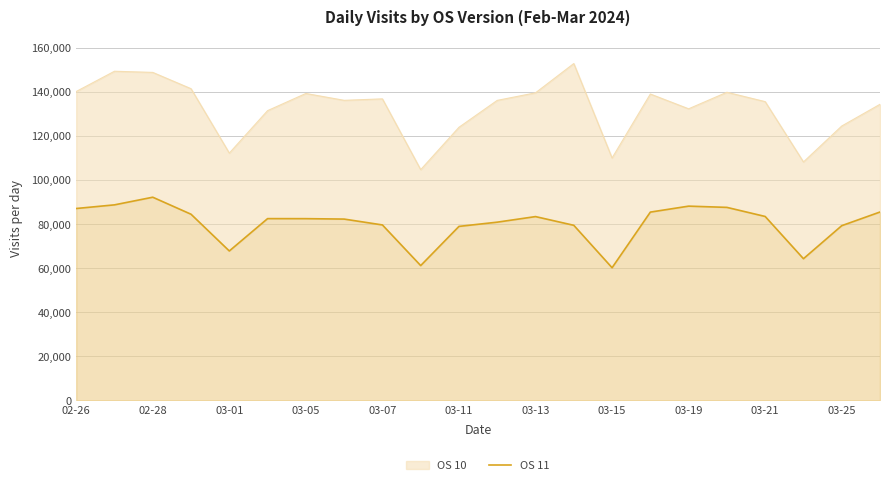

Which series has the widest spread of values?

OS 10